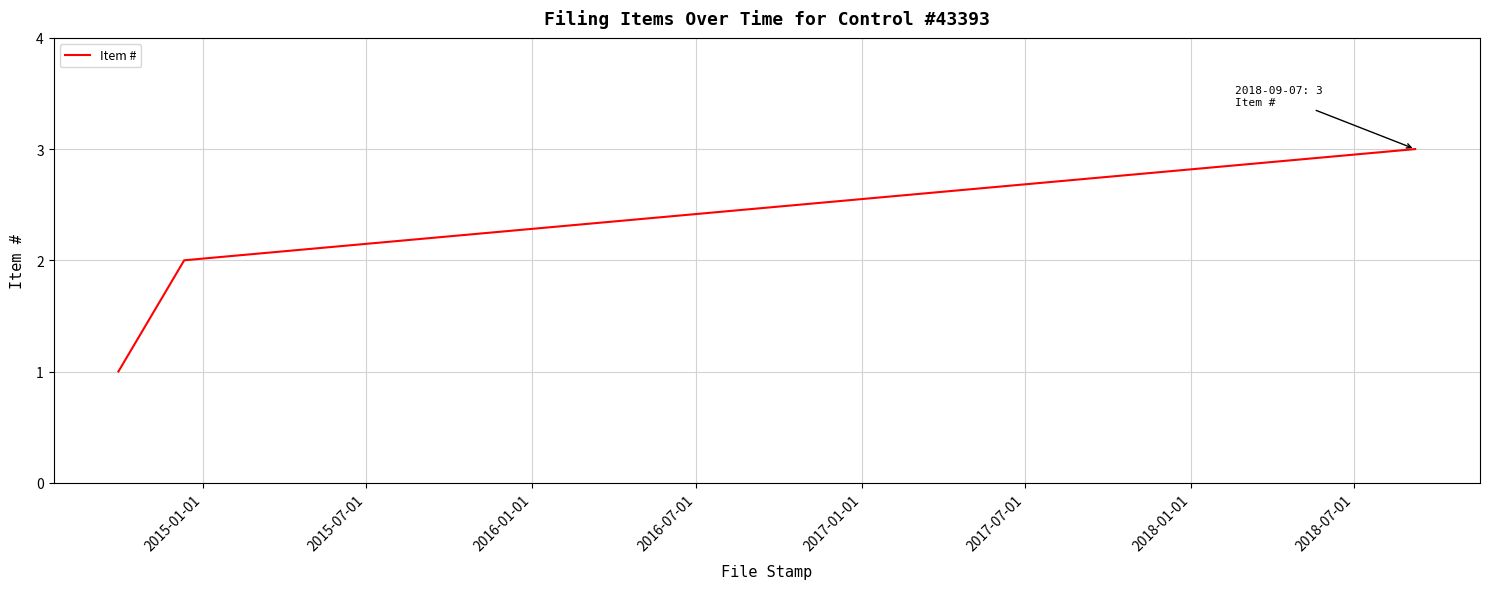

What is the maximum value shown in the chart?

3